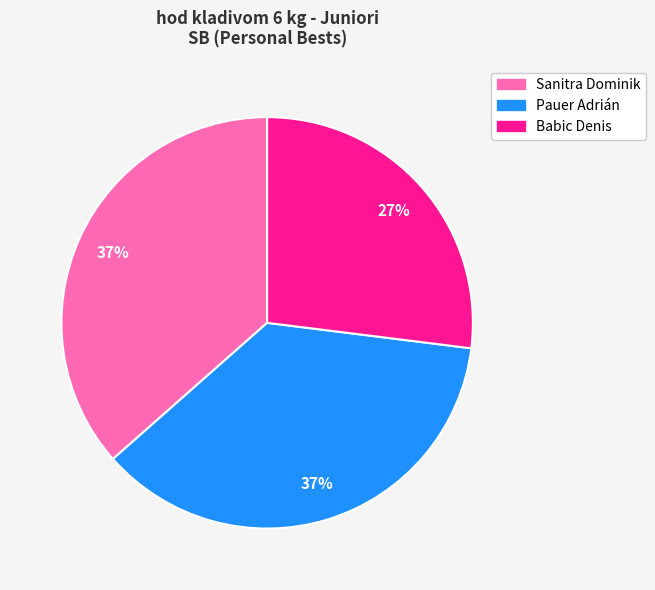

How many slices are in this pie chart?

3